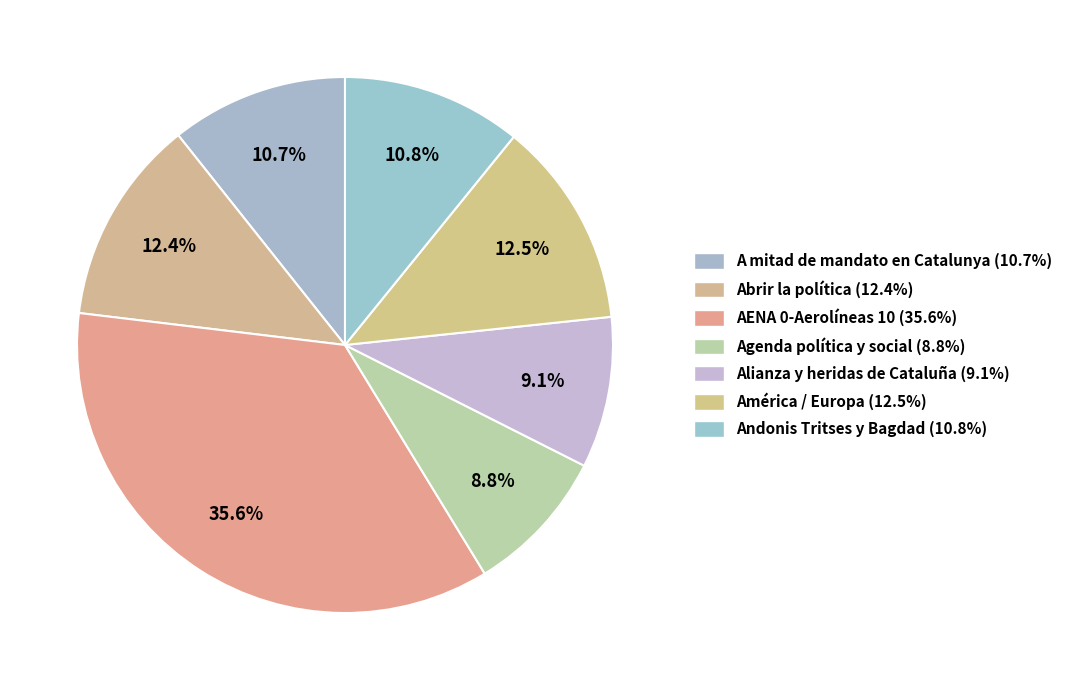

How many slices are in this pie chart?

7